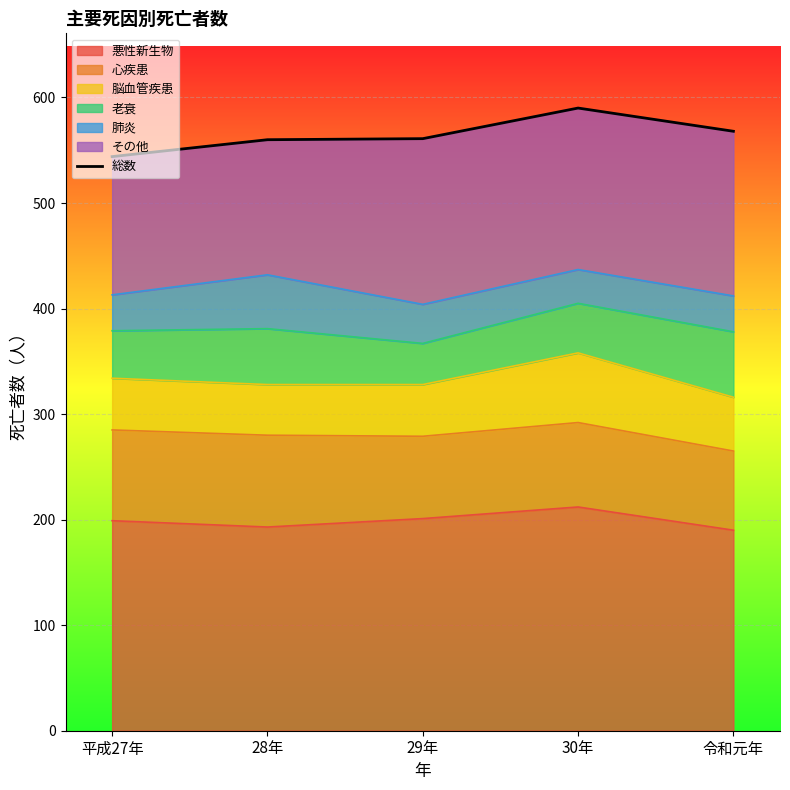

At which category does the data reach its first local peak?

30年